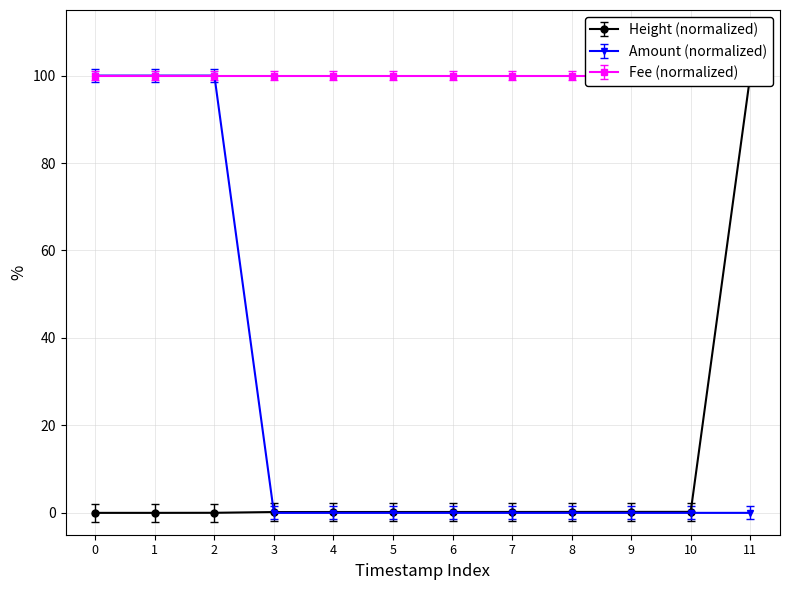

The value of Amount (normalized) at 8 is -50. True or false?

False